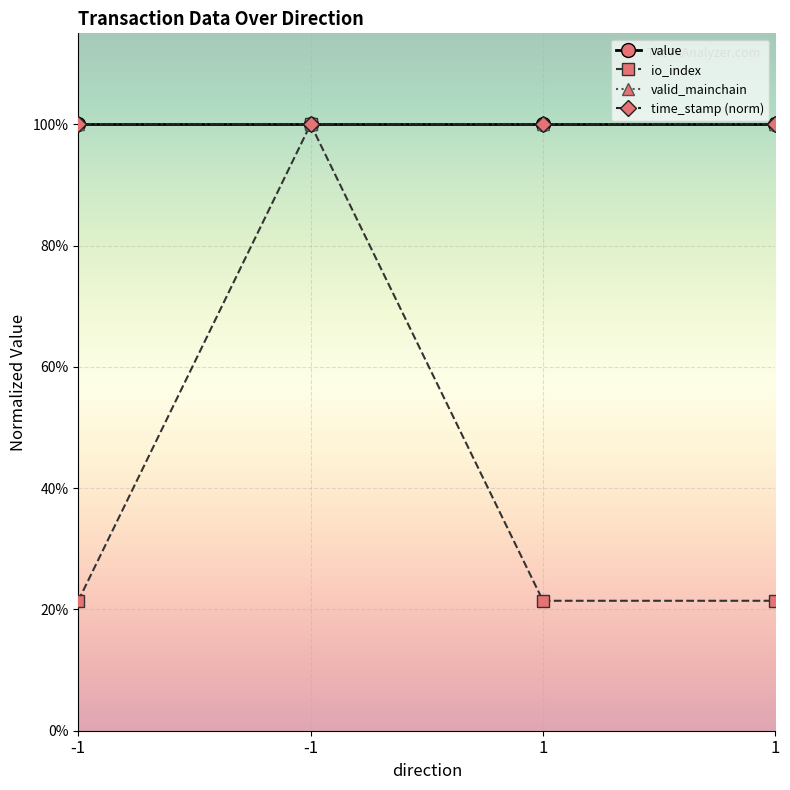

Reading right to left, extract all data points from this chart.

value: 1.0	1.0	1.0	1.0
io_index: 0.2	0.2	1.0	0.2
valid_mainchain: 1.0	1.0	1.0	1.0
time_stamp (norm): 1.0	1.0	1.0	1.0